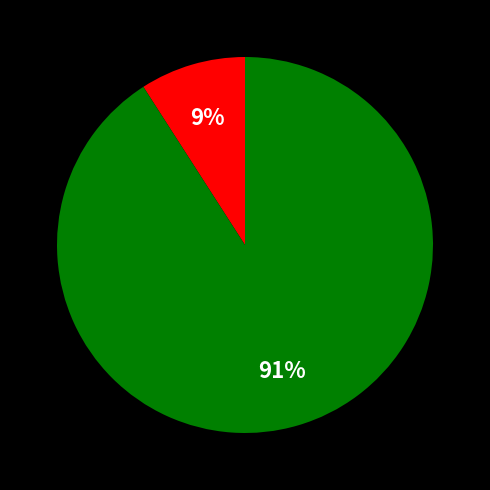

Is there any slice that represents more than half of the pie?

Yes